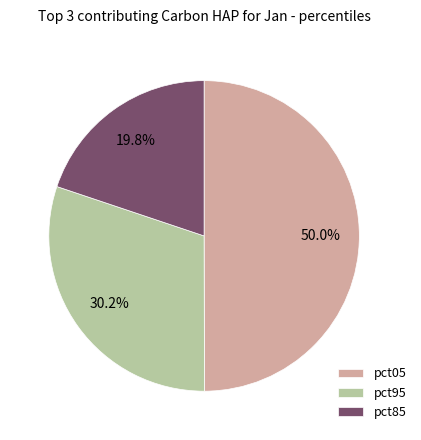

Rank the categories by value from highest to lowest.

pct05, pct95, pct85